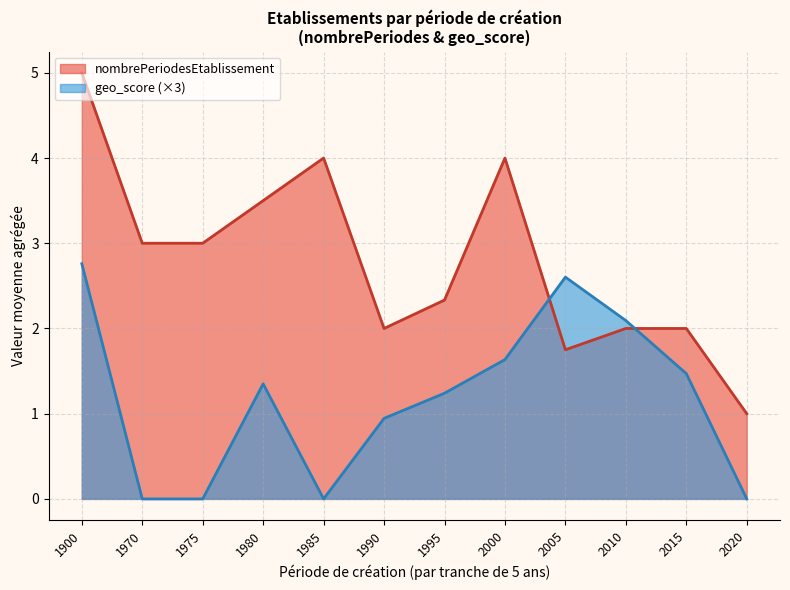

True or false: nombrePeriodesEtablissement and geo_score intersect in this chart.

False